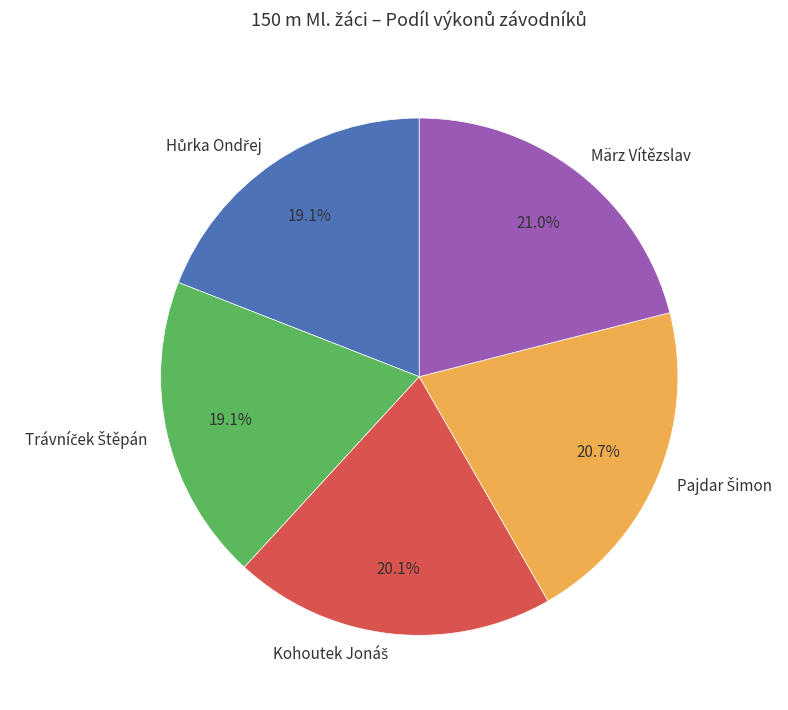

Count the number of slices in the pie.

5